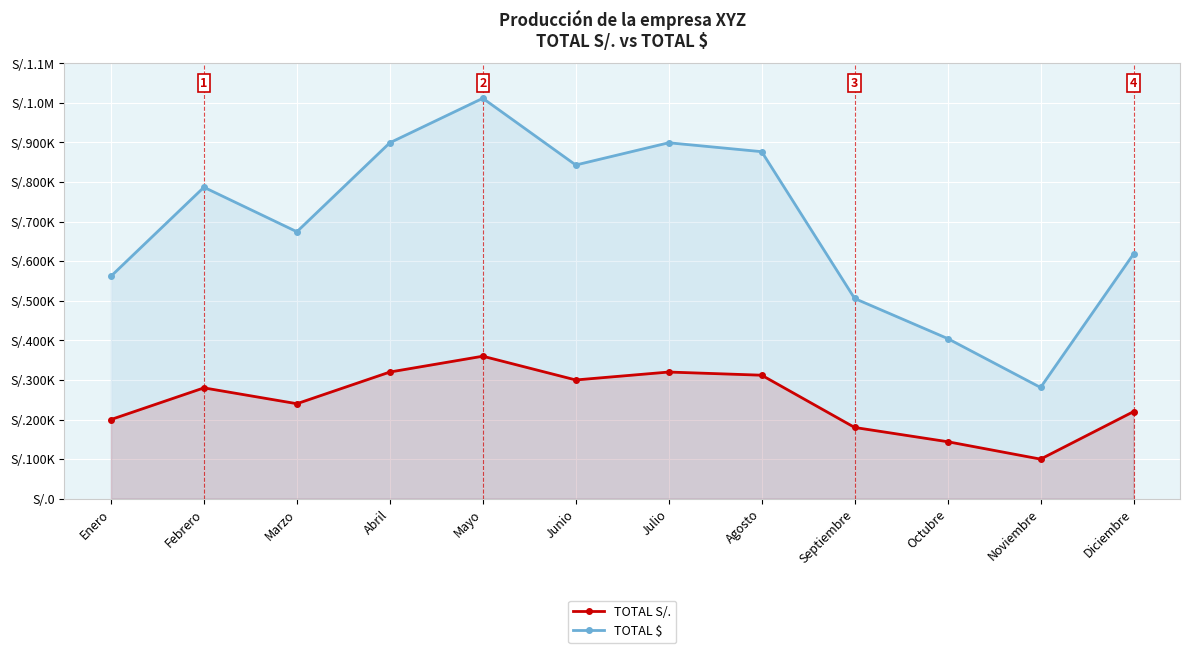

Rank the series by their maximum value, from highest to lowest.

TOTAL $, TOTAL S/.